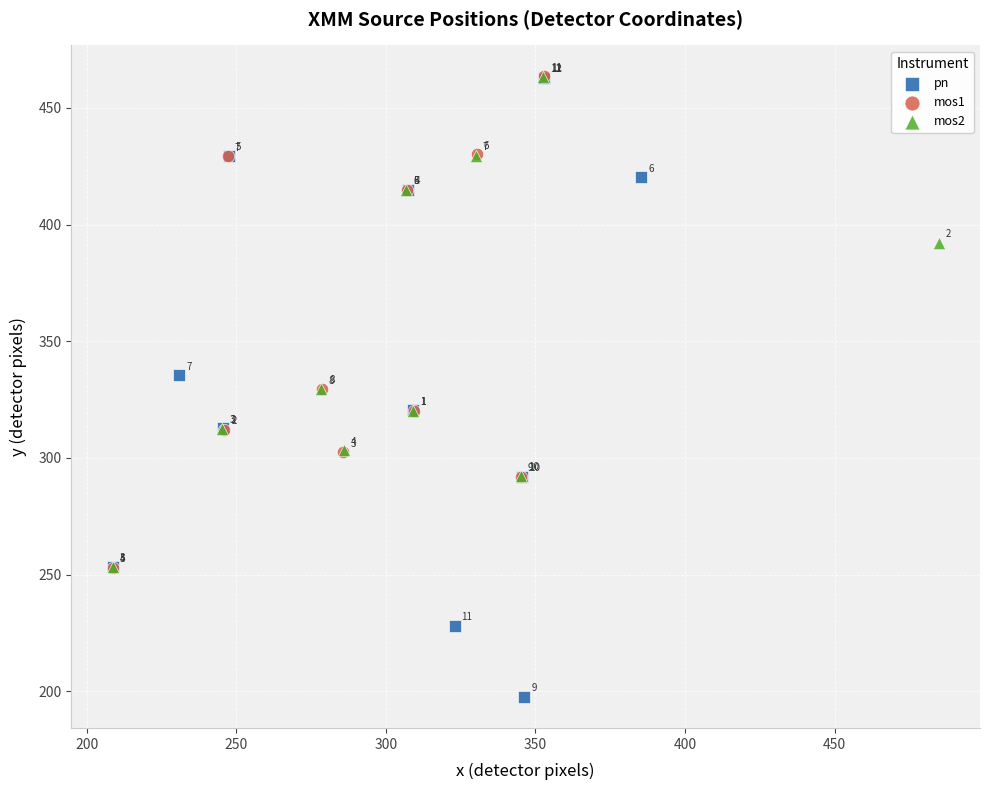

Which series reaches the maximum Y coordinate?

mos1